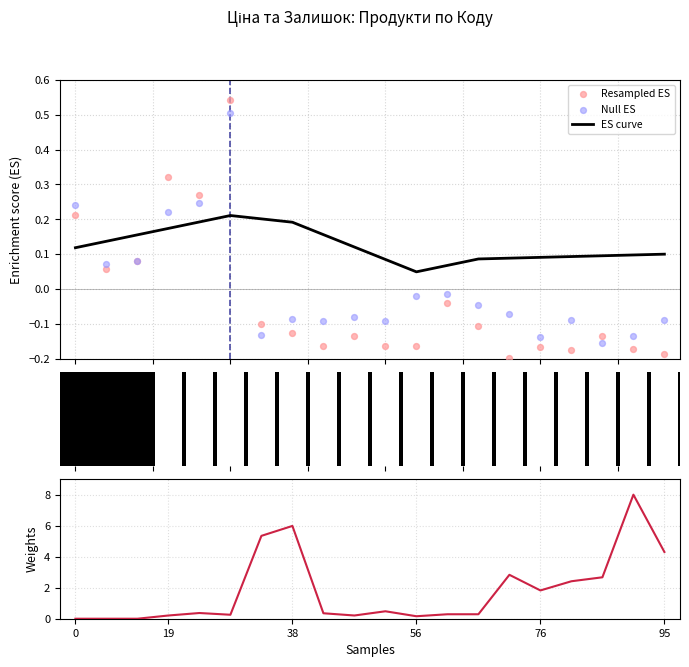

Which series reaches the minimum Y coordinate?

Resampled ES